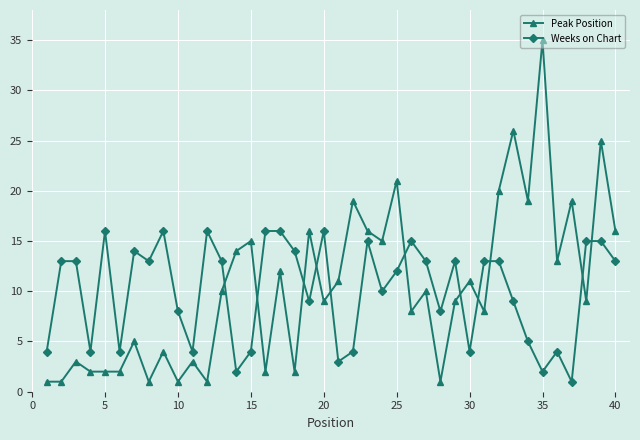

What is the difference between the maximum and second lowest values in the Peak Position series?

34